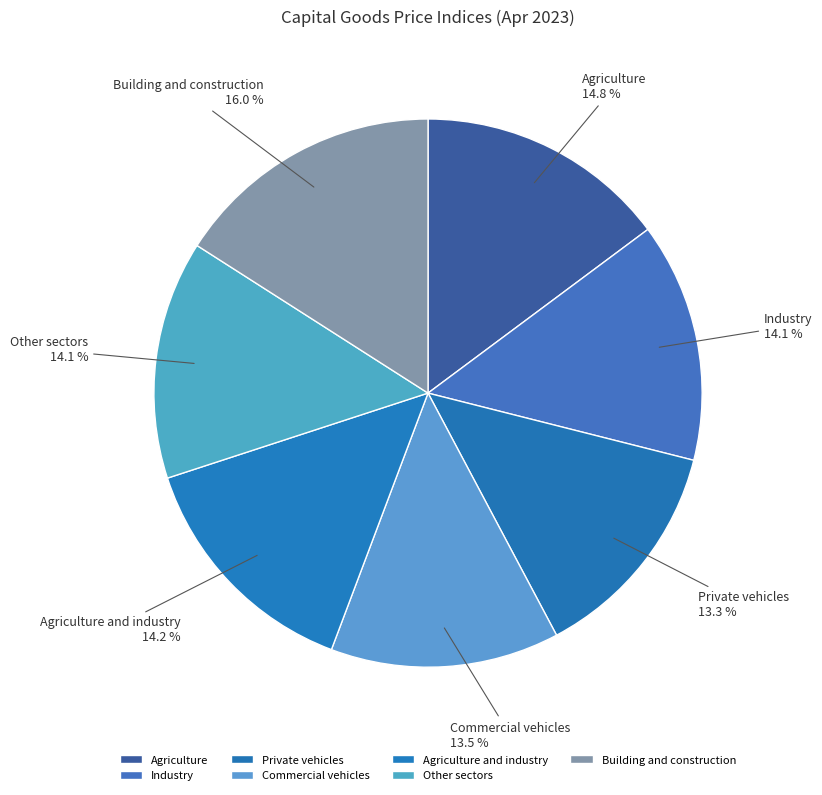

Between Commercial vehicles and Industry, which is larger?

Industry